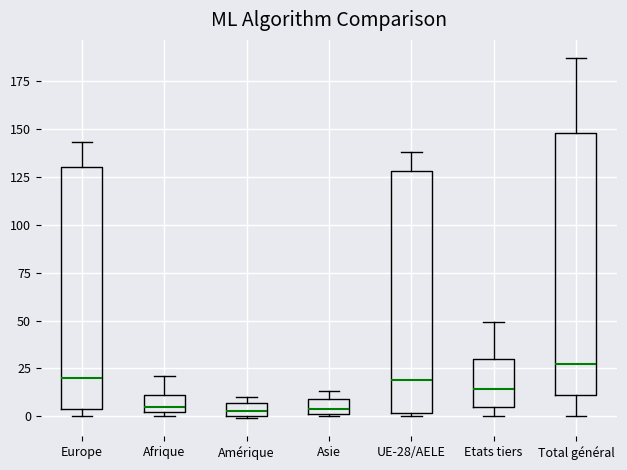

Which box is the tallest, from its lower edge to its upper edge?

Total général